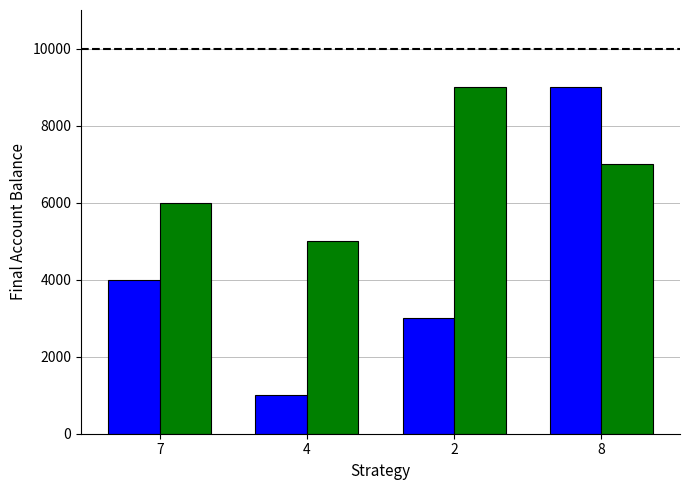

What is the total value across all series at 2?

12000